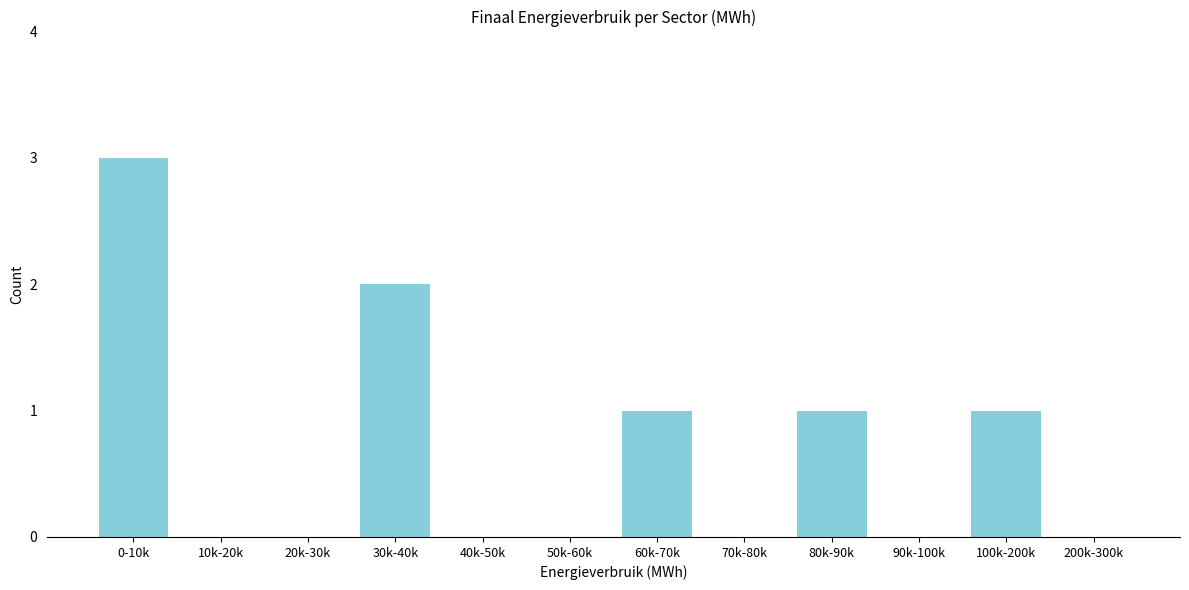

Reading right to left, what are all the values shown in this chart?

200k-300k=0	100k-200k=1	90k-100k=0	80k-90k=1	70k-80k=0	60k-70k=1	50k-60k=0	40k-50k=0	30k-40k=2	20k-30k=0	10k-20k=0	0-10k=3